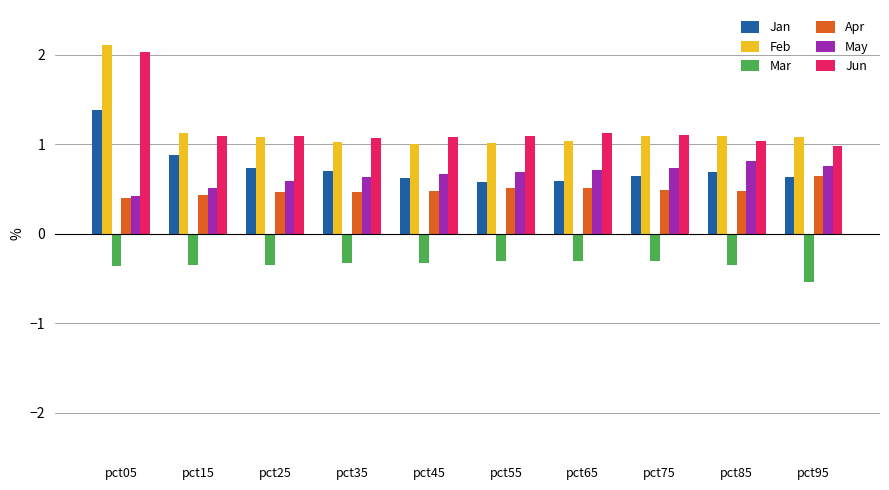

What are all the series names shown in the legend?

Jan, Feb, Mar, Apr, May, Jun